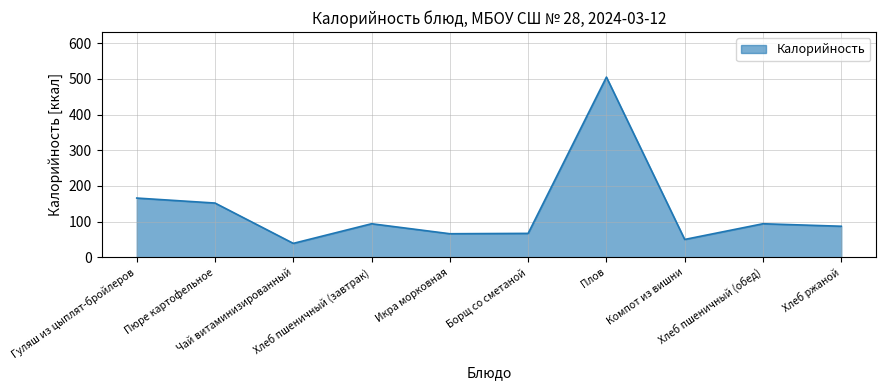

Which label corresponds to the largest value in the chart?

Плов